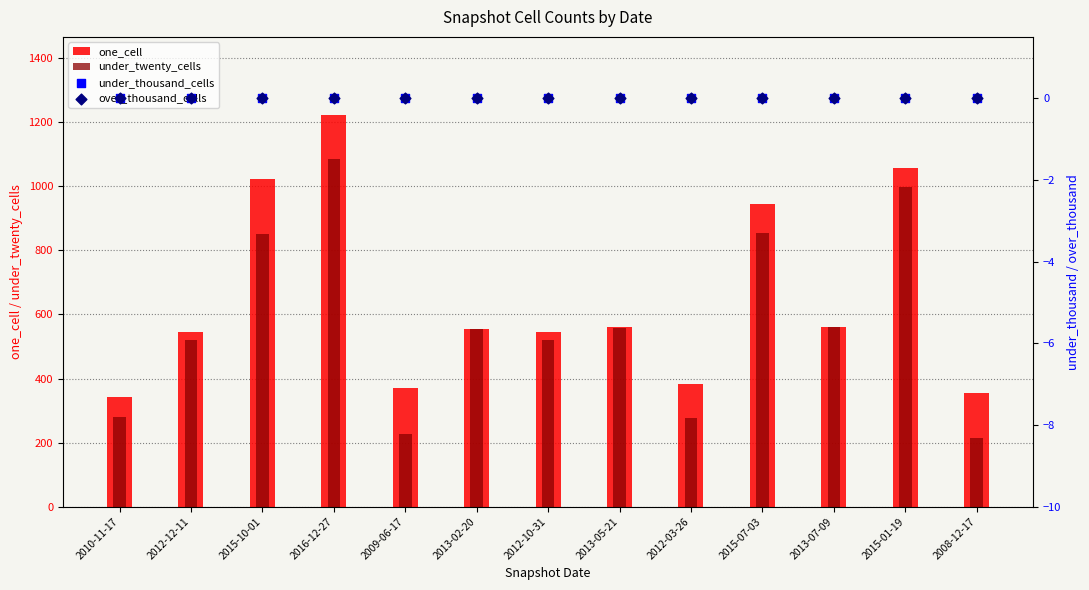

At which category is the sum across all series the highest?

2016-12-27